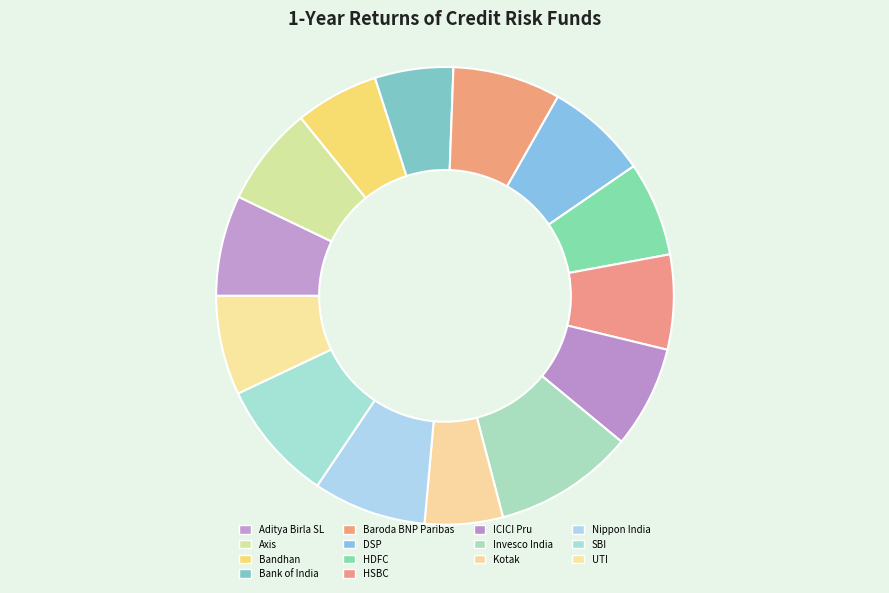

Does Bandhan account for over 50% of the chart?

No